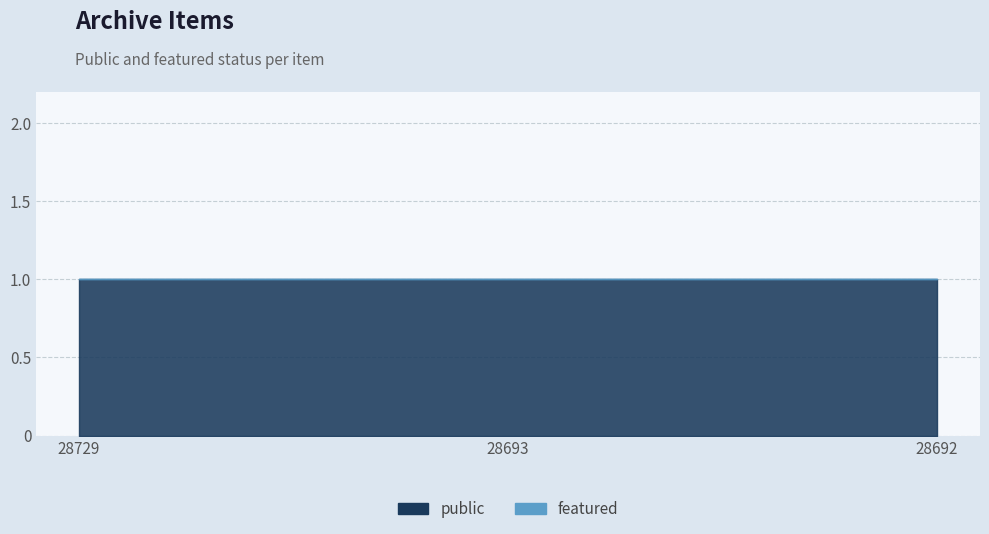

At which label does public reach its peak?

28729